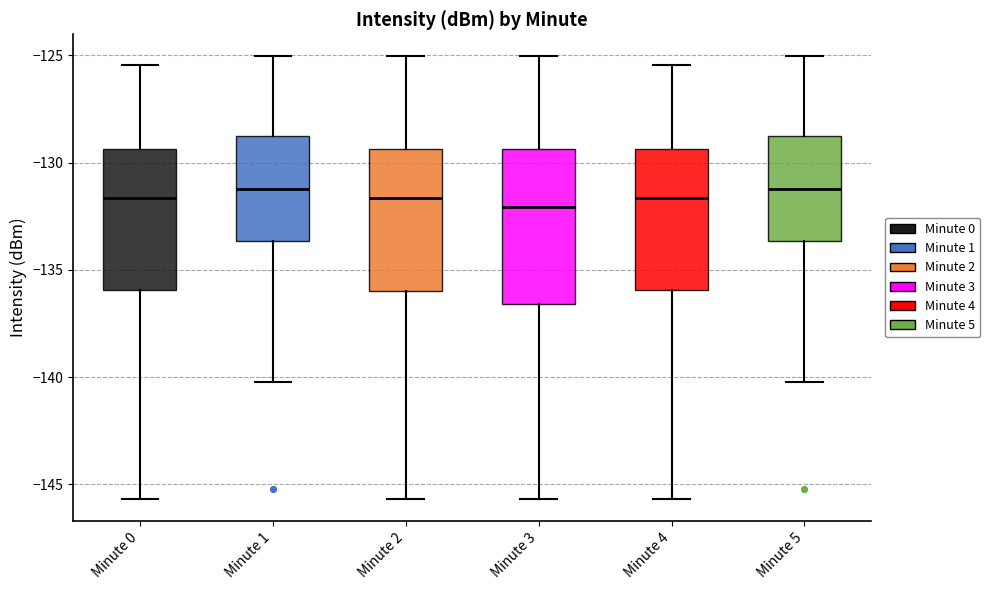

Reading left to right, transcribe this box plot: for each box, give where its median line is, the range the box spans, and where its two whiskers end, as read against the y-axis. The values are not printed on the chart, so give them approximately, as read against the axis.

Minute 0: median -131.5, box -136.0 to -129.5, whiskers -145.5 to -125.5
Minute 1: median -131.0, box -133.5 to -128.5, whiskers -140.0 to -125.0
Minute 2: median -131.5, box -136.0 to -129.5, whiskers -145.5 to -125.0
Minute 3: median -132.0, box -136.5 to -129.5, whiskers -145.5 to -125.0
Minute 4: median -131.5, box -136.0 to -129.5, whiskers -145.5 to -125.5
Minute 5: median -131.0, box -133.5 to -128.5, whiskers -140.0 to -125.0